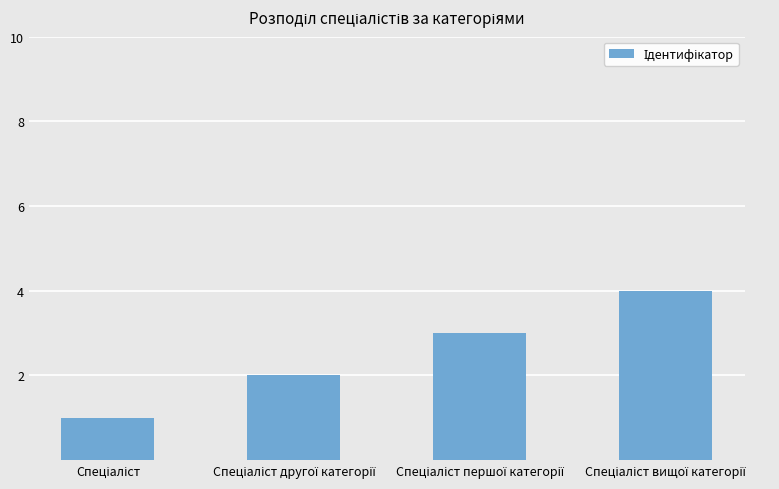

What is the difference between the maximum and minimum values?

3